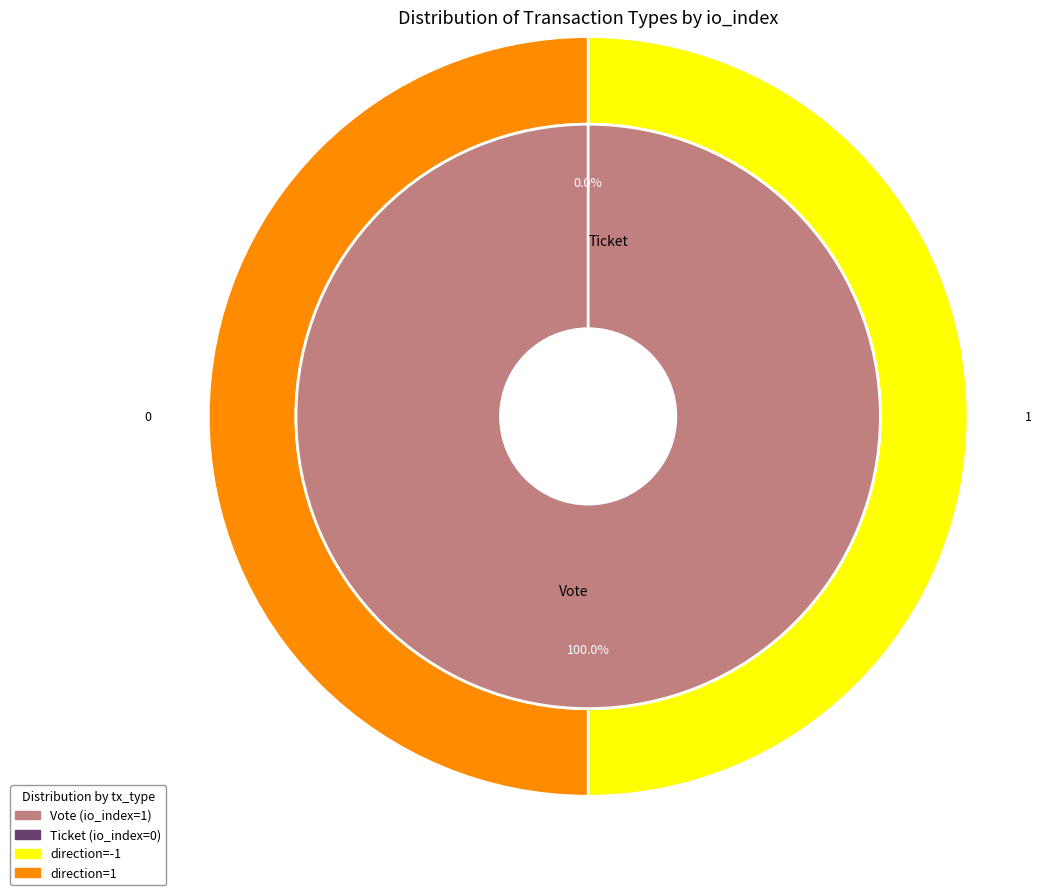

Between Vote and Ticket, which is larger?

Vote